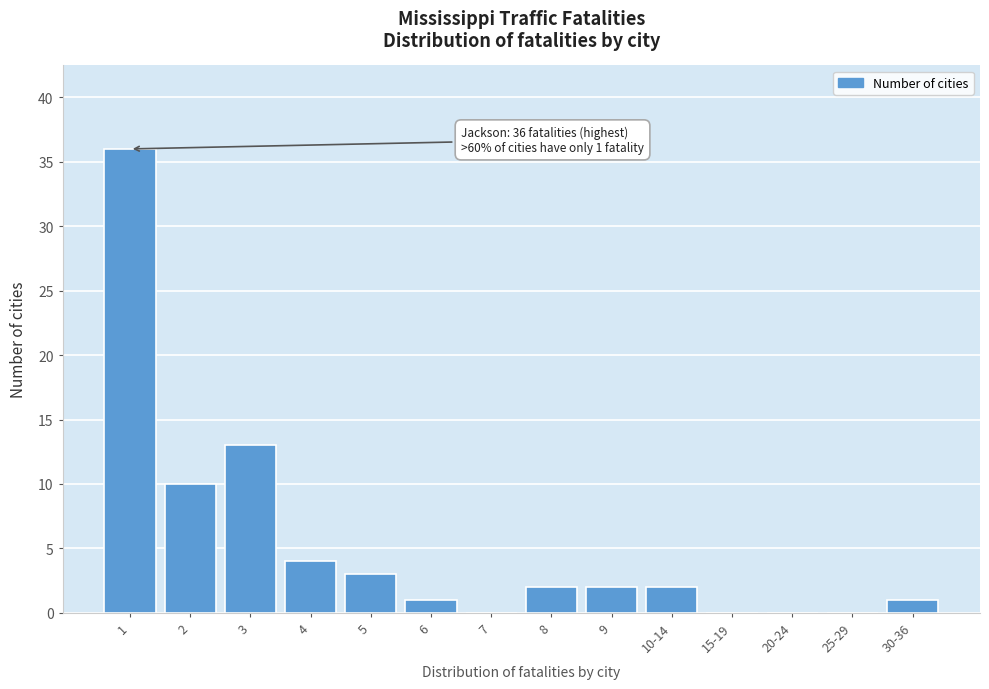

Reading left to right, extract all data points from this chart.

1=36	2=10	3=13	4=4	5=3	6=1	7=0	8=2	9=2	10-14=2	15-19=0	20-24=0	25-29=0	30-36=1